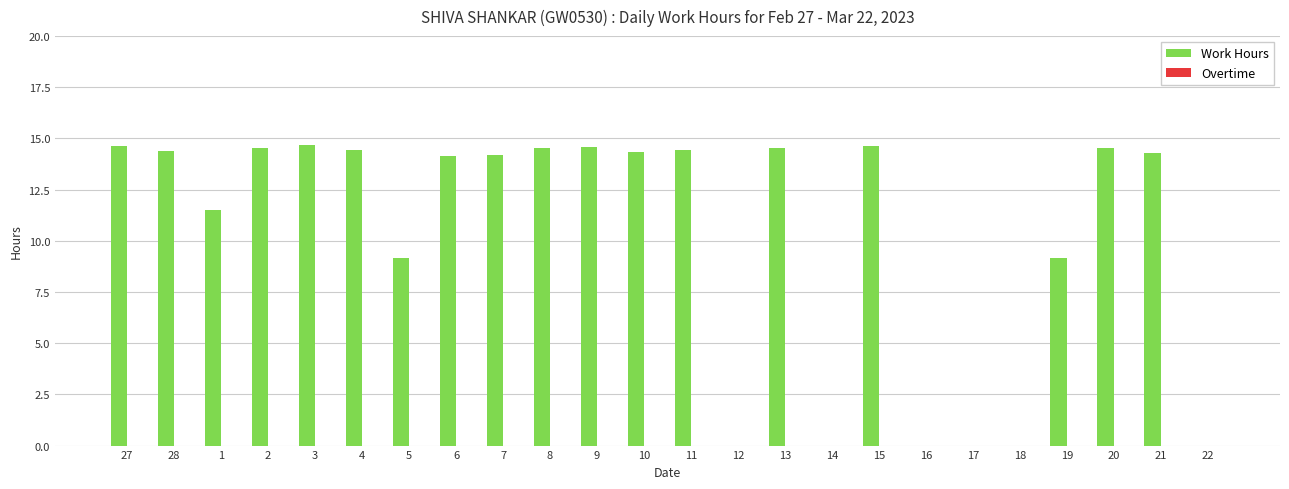

What is the maximum value shown in the chart?

14.7